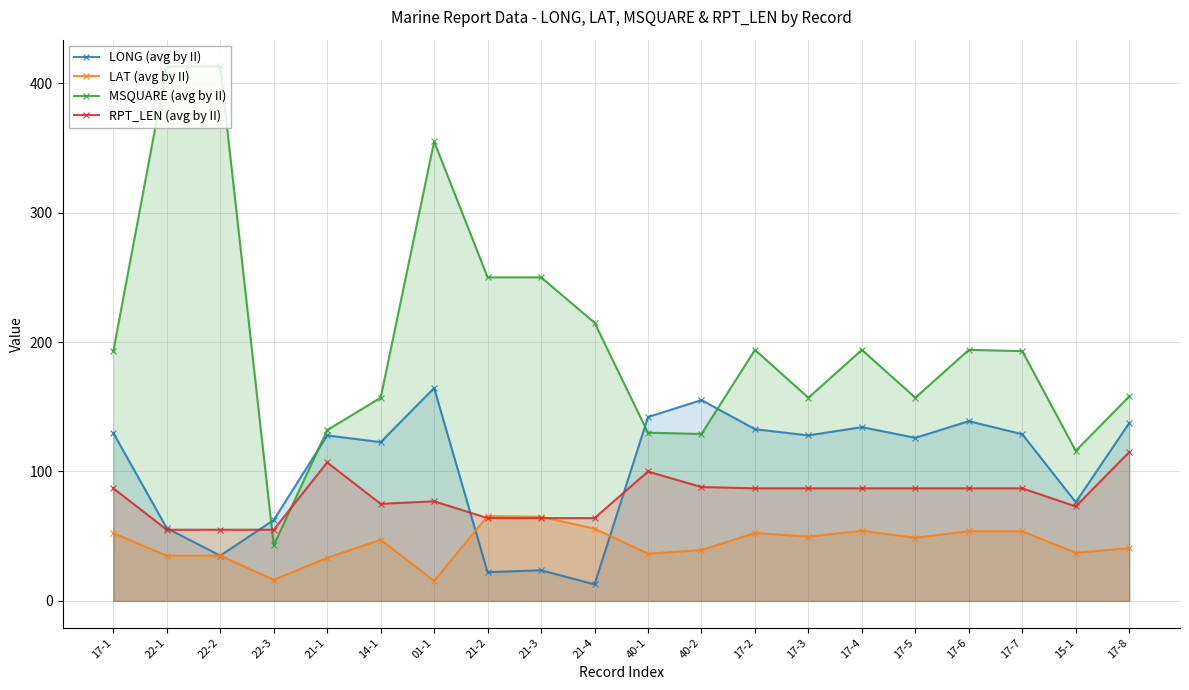

What is the label of the 2nd point from the right?

15-1